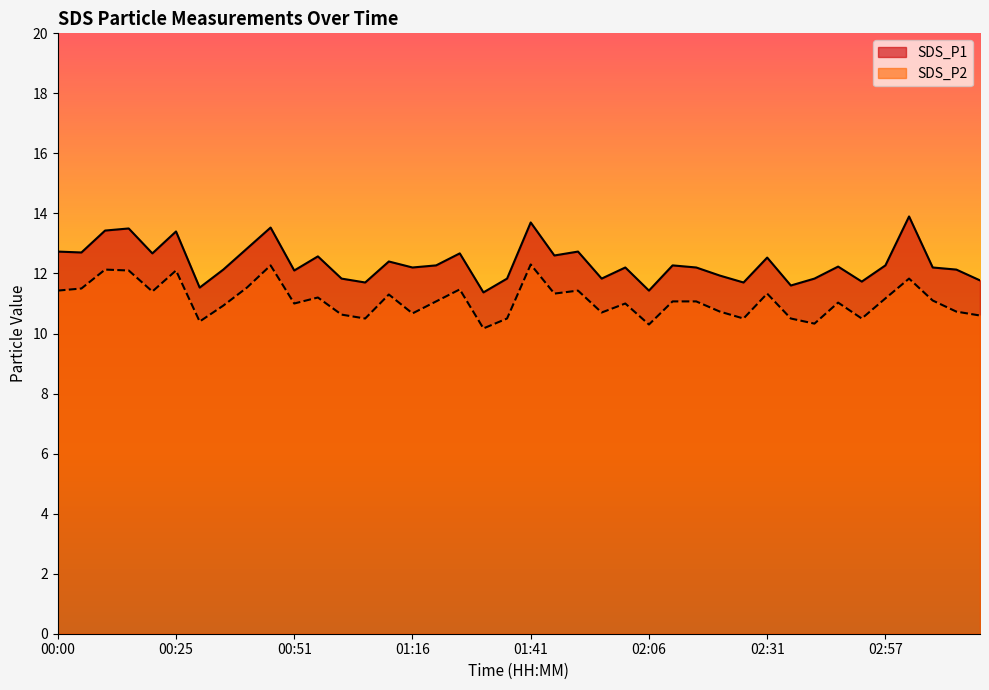

True or false: SDS_P1 and SDS_P2 cross at least once.

False